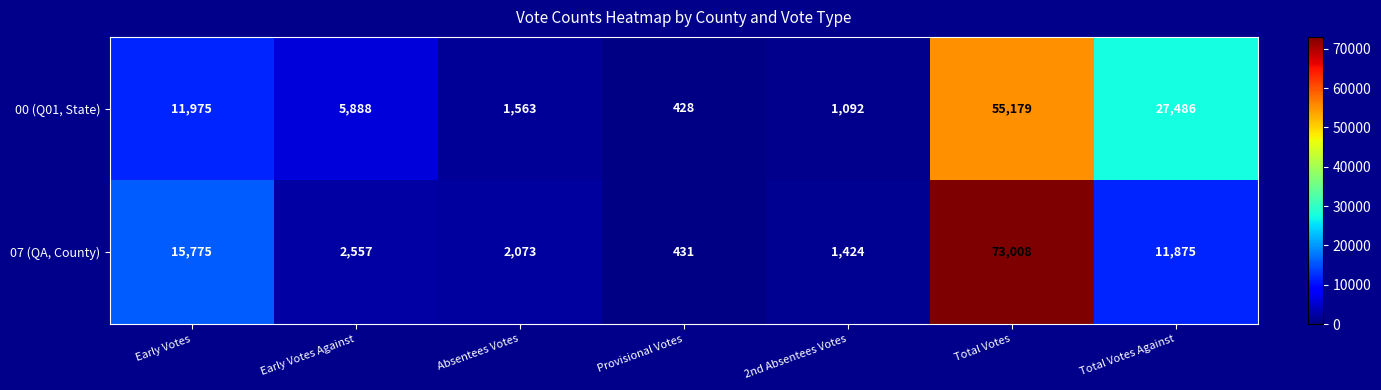

What is the total value across all series at Early Votes?

27750